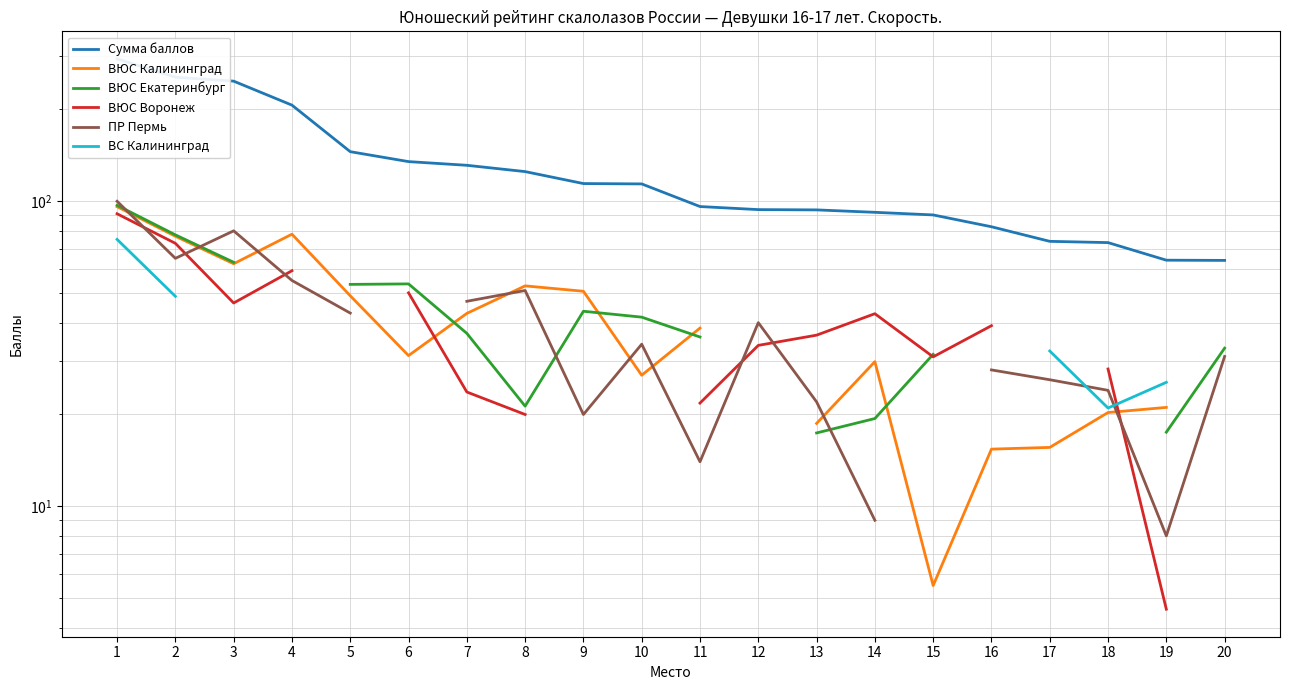

How many lines are shown in the chart?

6